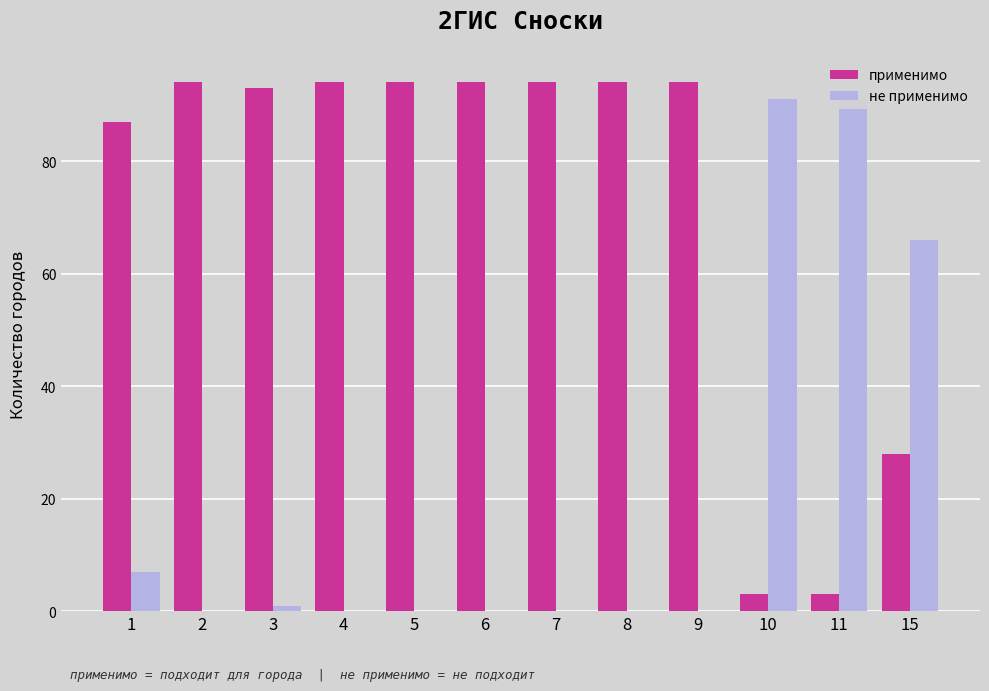

Which has a higher value, 8 or 4?

8